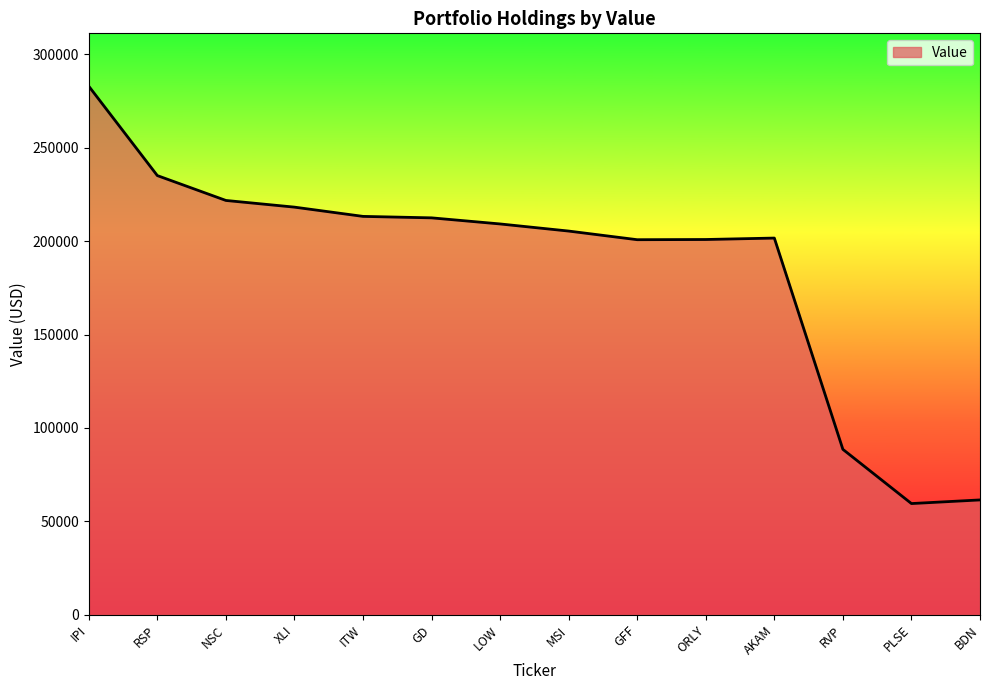

What is the difference between the maximum and minimum values?

223371